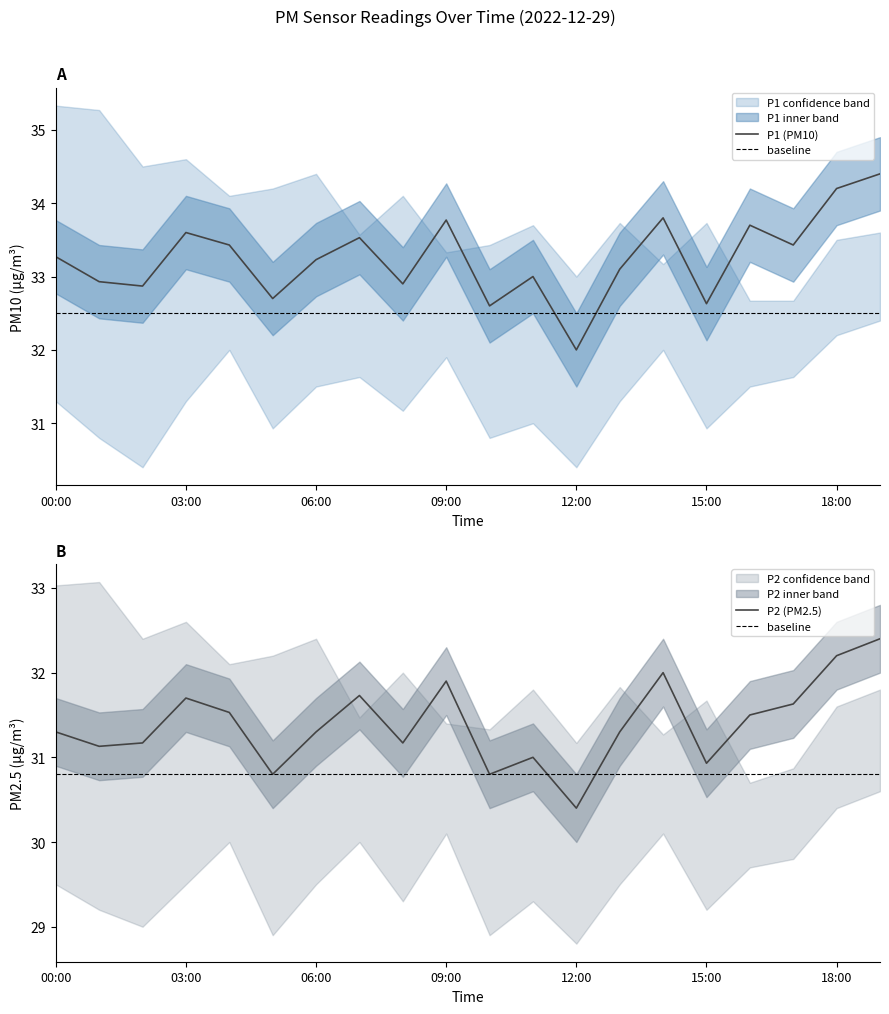

True or false: P2 and P1 cross at least once.

False